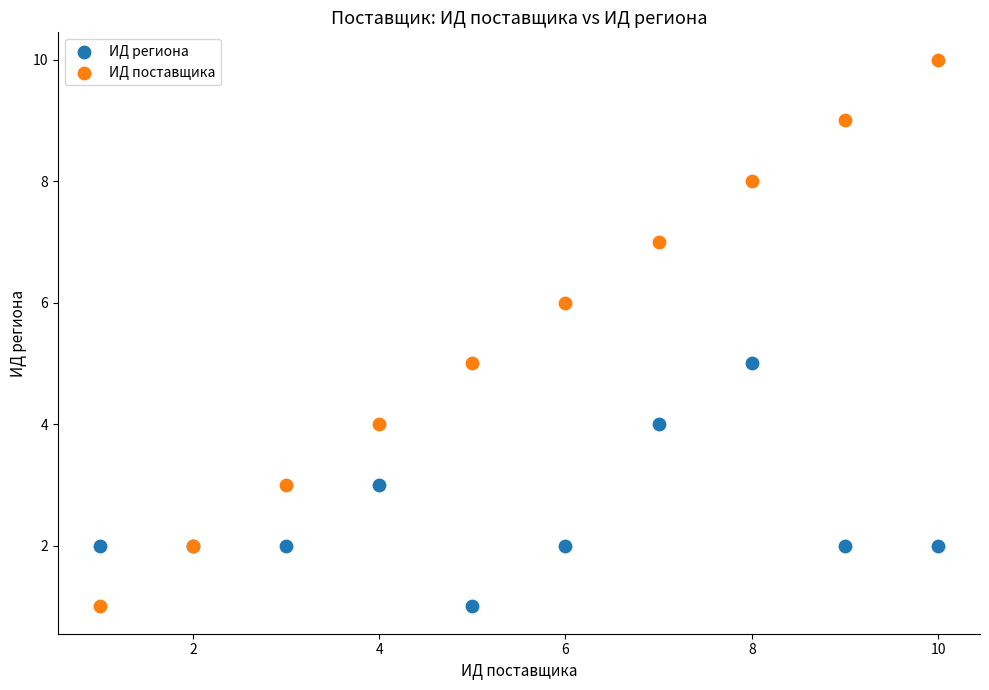

Which series has the largest Y range (max minus min)?

ИД поставщика